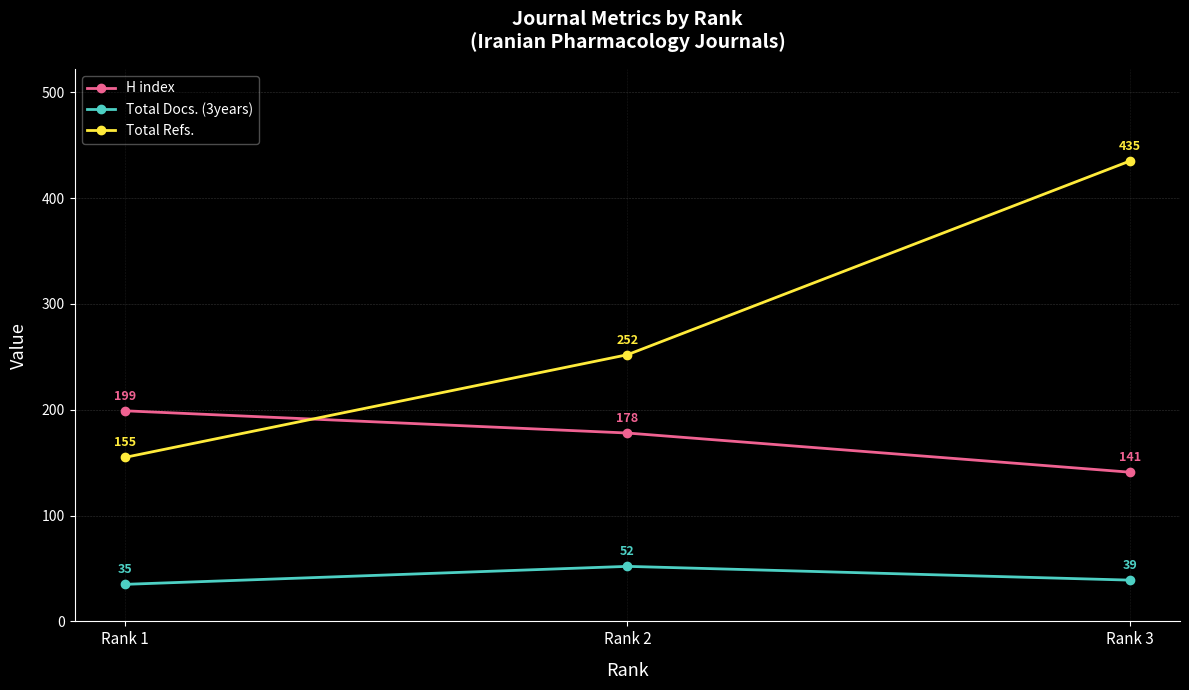

What is the maximum value shown in the chart?

435